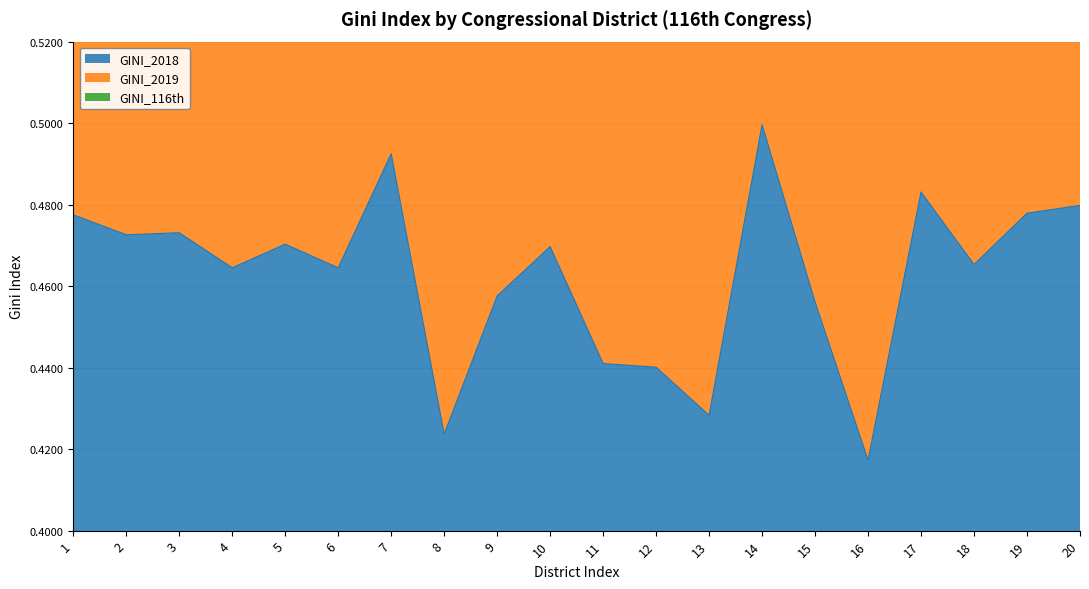

Which series has the largest total across all categories?

GINI_2019